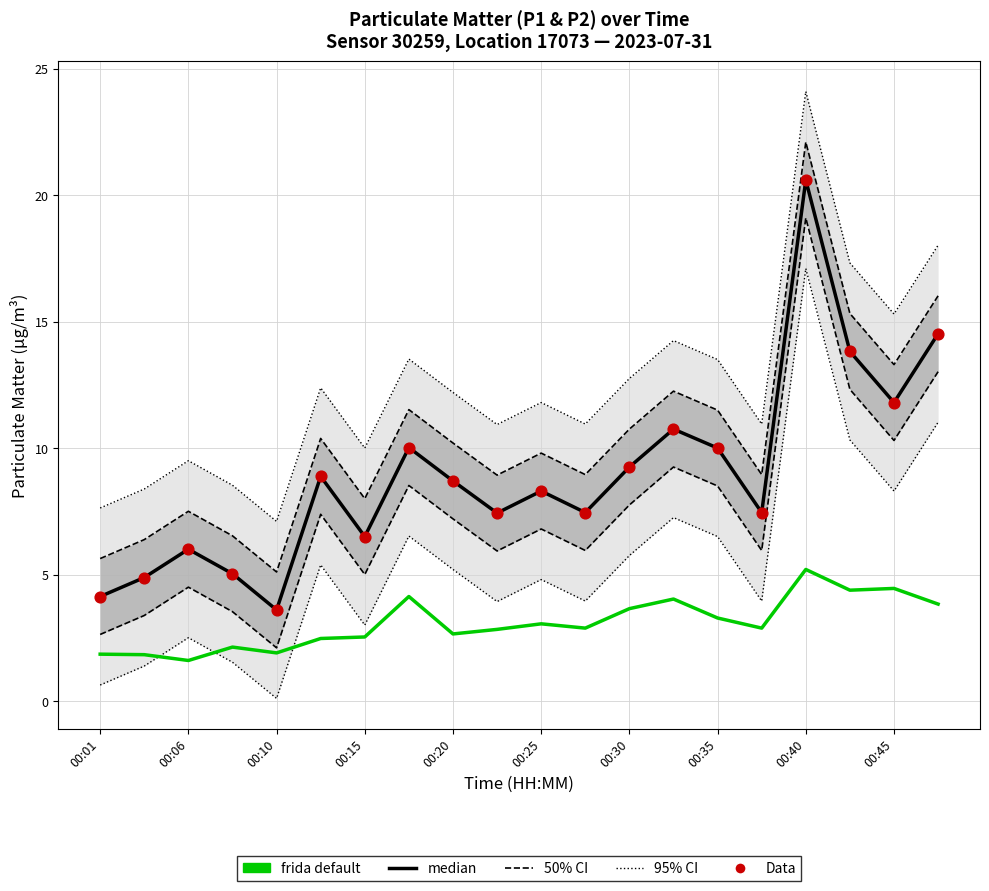

Which series has the largest total across all categories?

95% CI